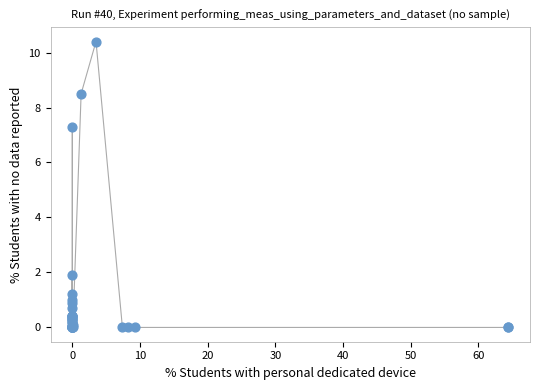

What Y value in the scatter plot is closest to 5?

7.3